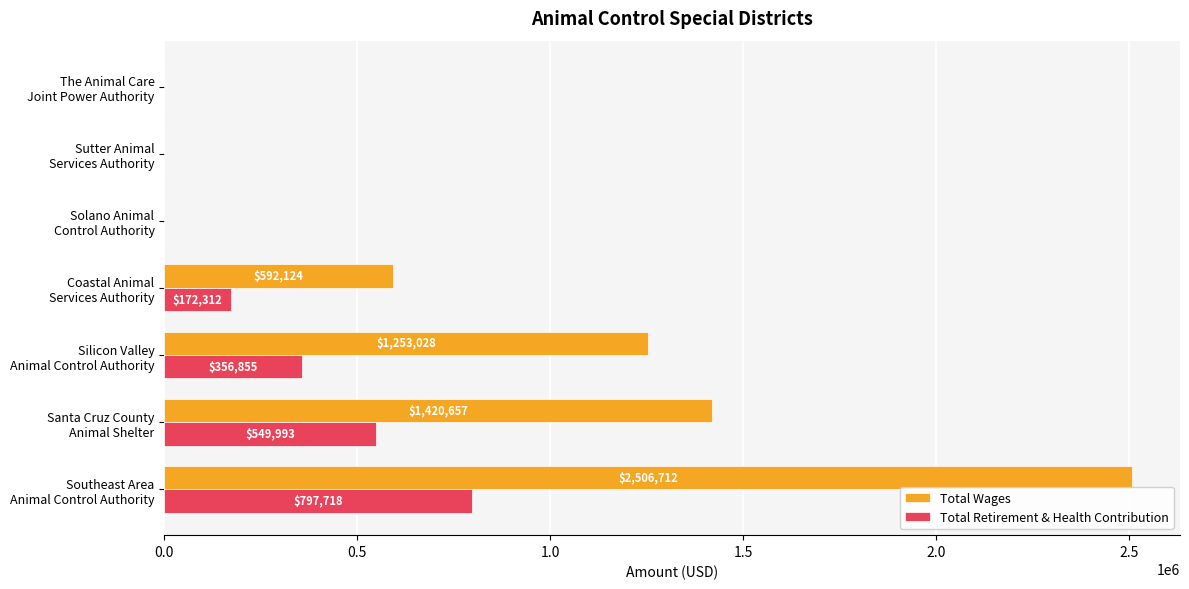

Which series has the largest total across all categories?

Total Wages